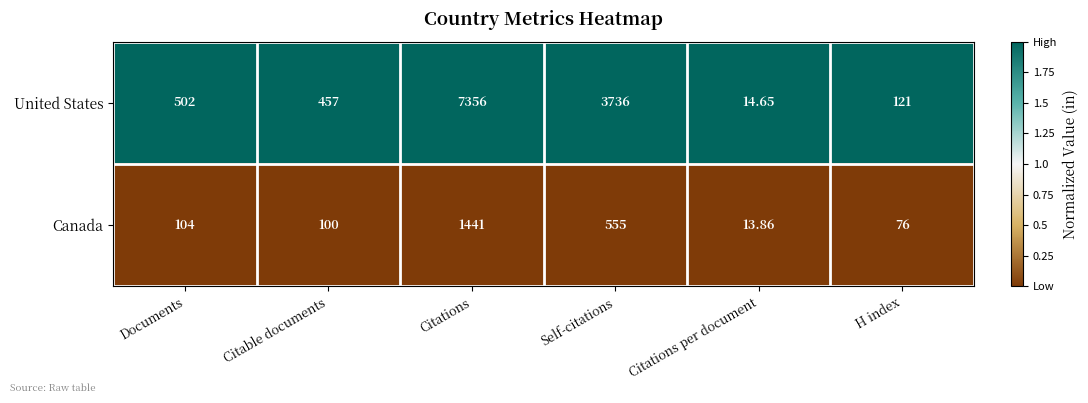

Which category has the highest value across all series?

Citations